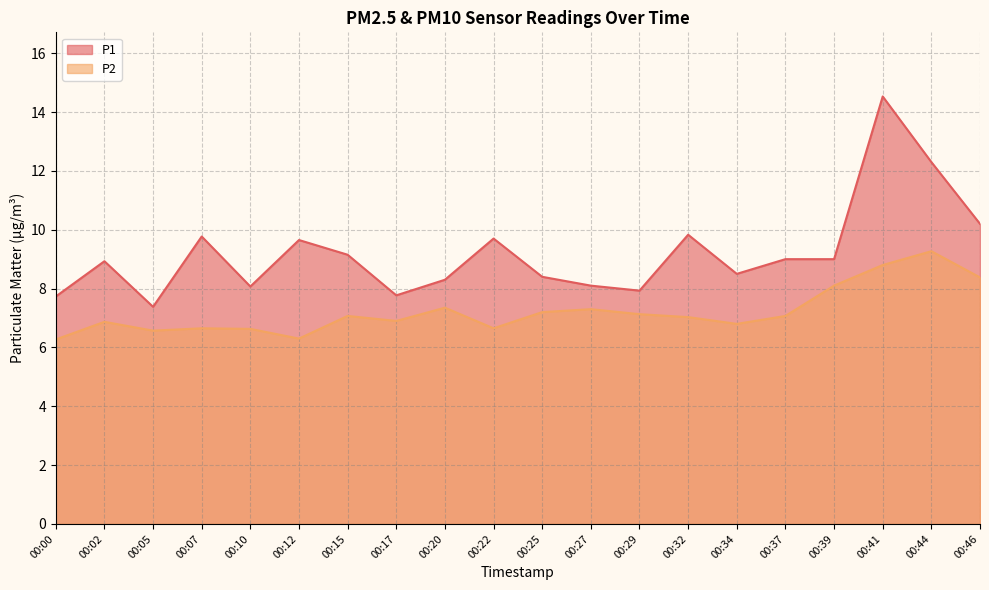

What is the value of the P2 point at the 8th from the left?

6.9